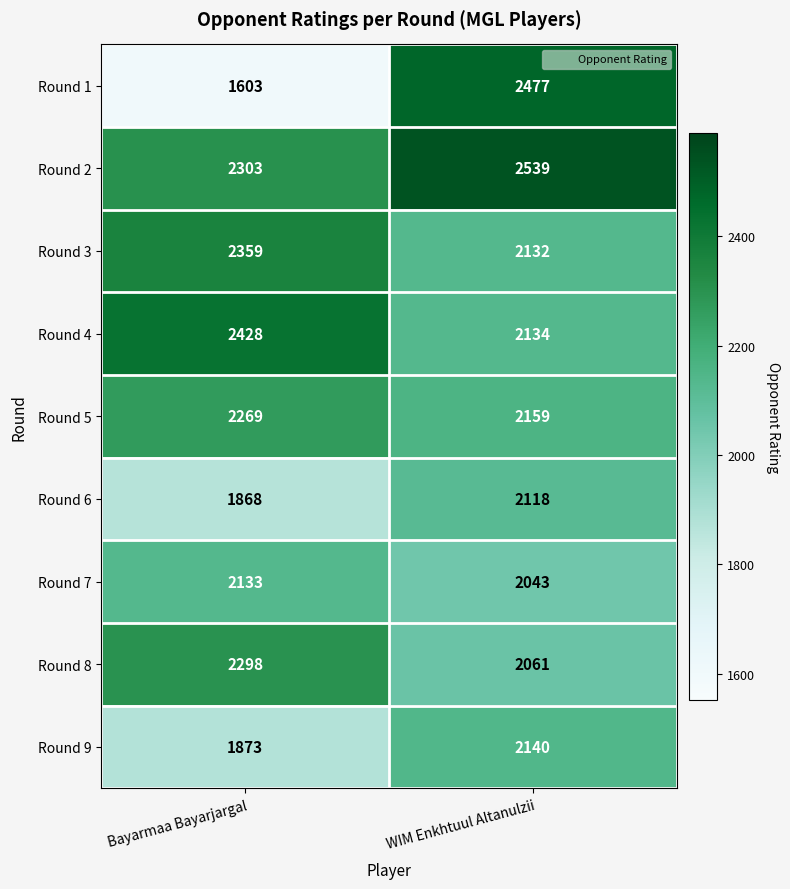

What is the average value of the Round 4 series?

2281